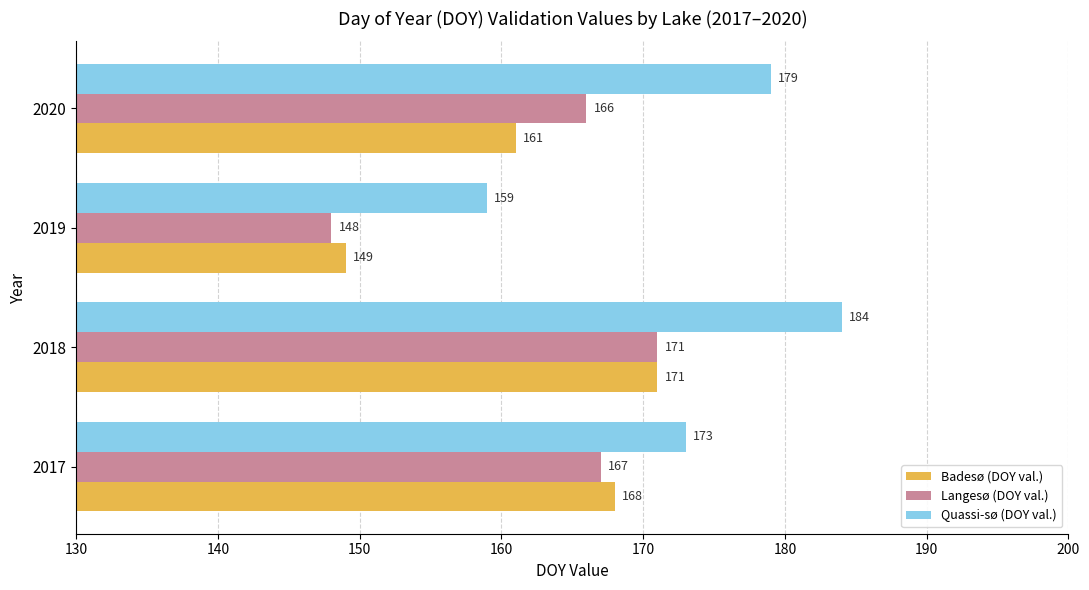

Which series has the largest range (max minus min)?

Quassi-sø (DOY val.)